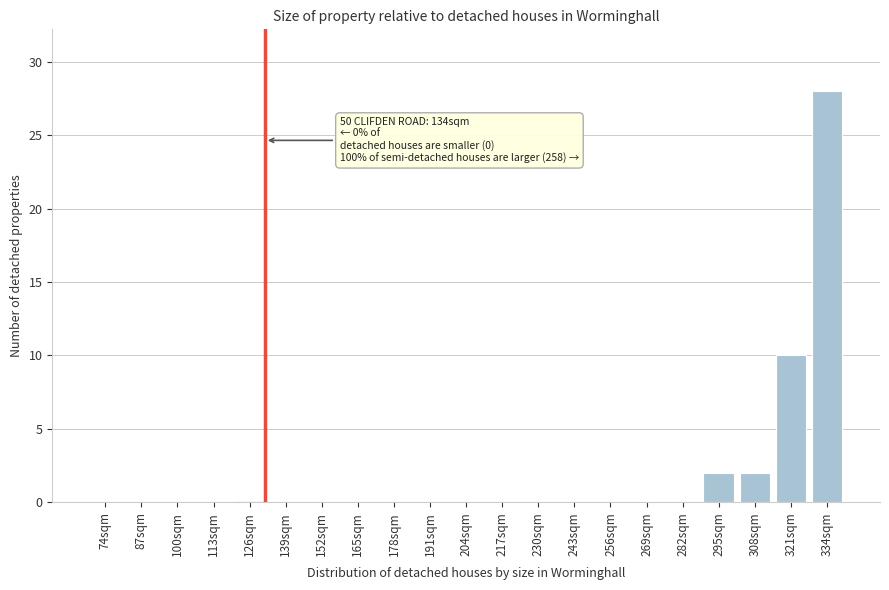

Reading right to left, list all the values displayed in this chart.

334sqm=28	321sqm=10	308sqm=2	295sqm=2	282sqm=0	269sqm=0	256sqm=0	243sqm=0	230sqm=0	217sqm=0	204sqm=0	191sqm=0	178sqm=0	165sqm=0	152sqm=0	139sqm=0	126sqm=0	113sqm=0	100sqm=0	87sqm=0	74sqm=0